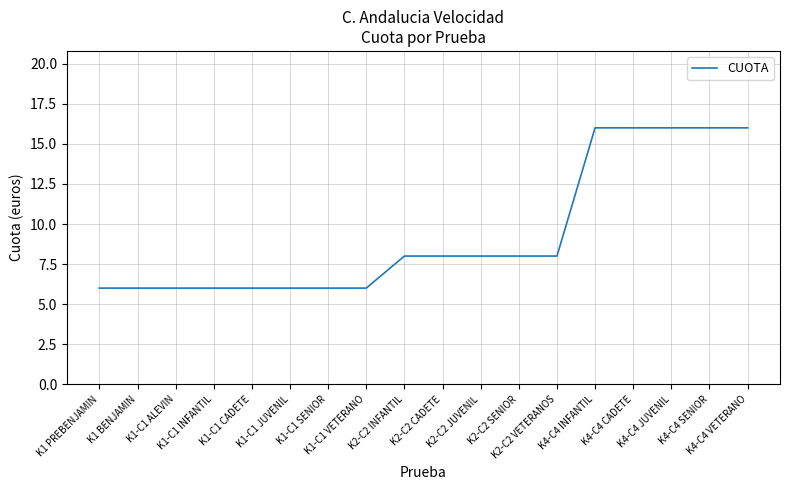

What is the difference between the maximum and minimum values?

10